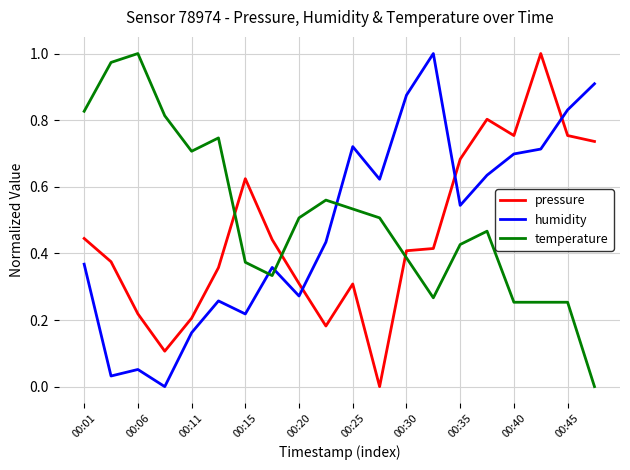

True or false: humidity and pressure intersect in this chart.

True